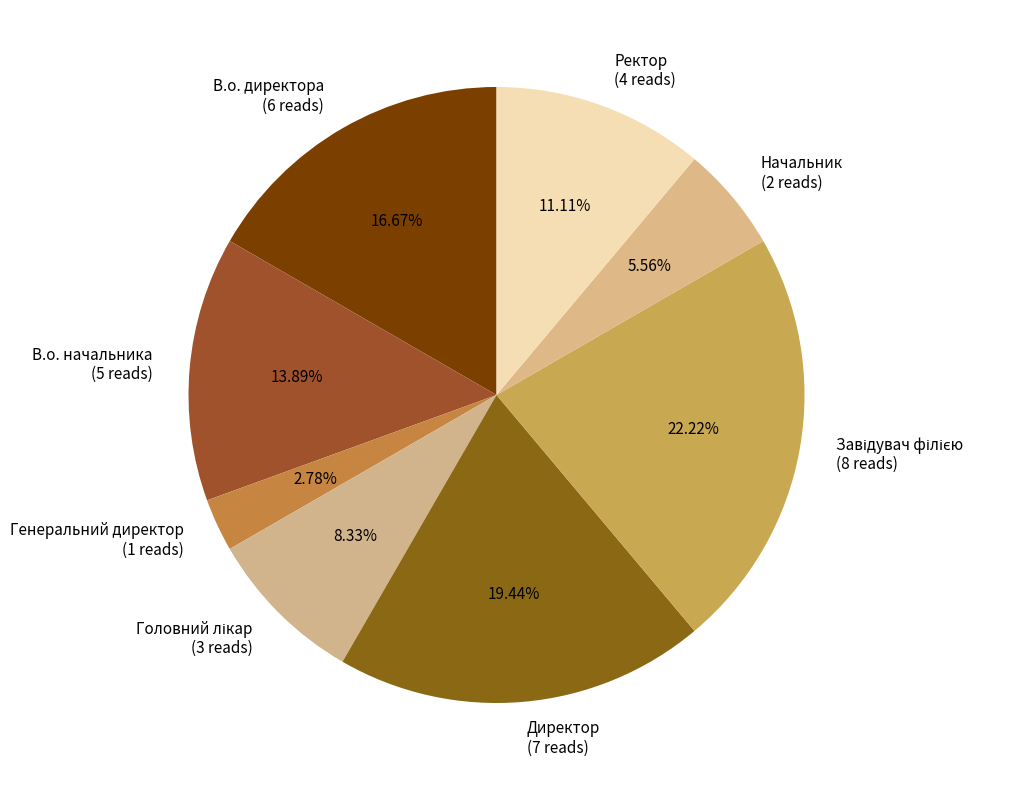

Is the sum of Ректор (4 reads) and Генеральний директор (1 reads) greater than half?

No